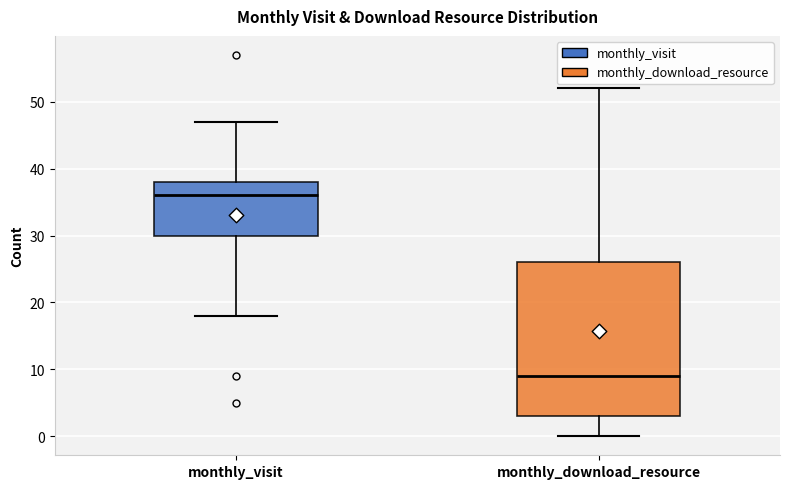

Where does the upper whisker of the box for monthly_visit end on the y-axis? The values are not printed on the chart, so give them approximately, as read against the axis.

47